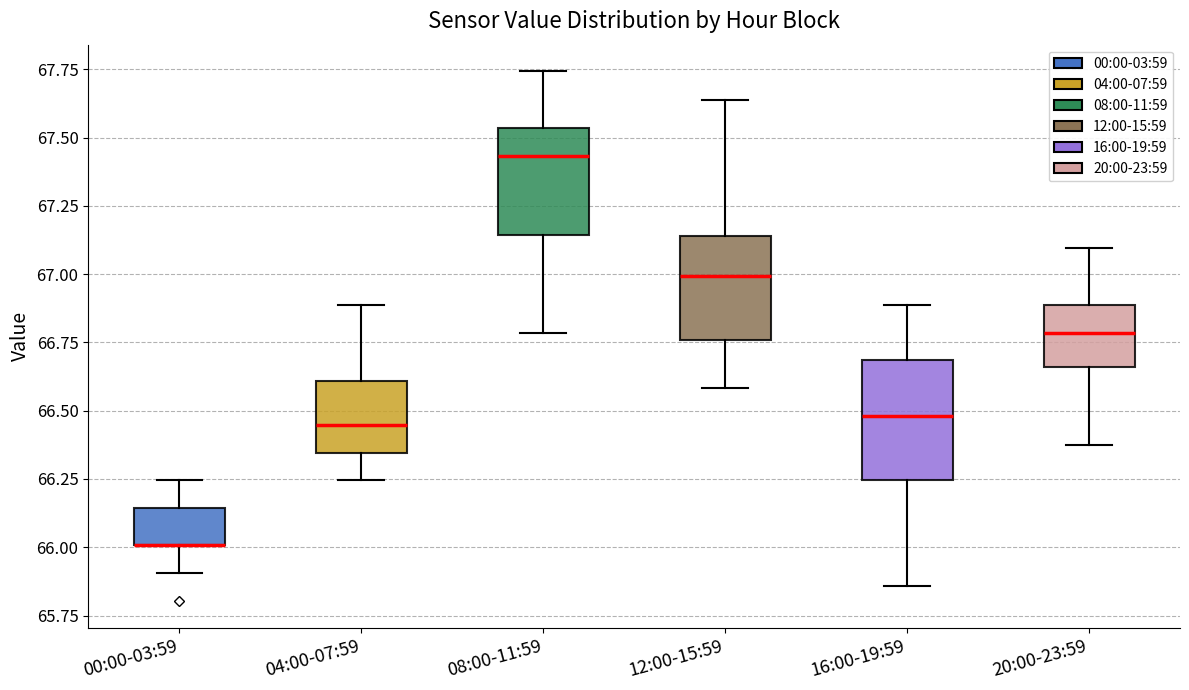

Where is the lower edge of the box for 00:00-03:59 on the y-axis? The values are not printed on the chart, so give them approximately, as read against the axis.

66.00